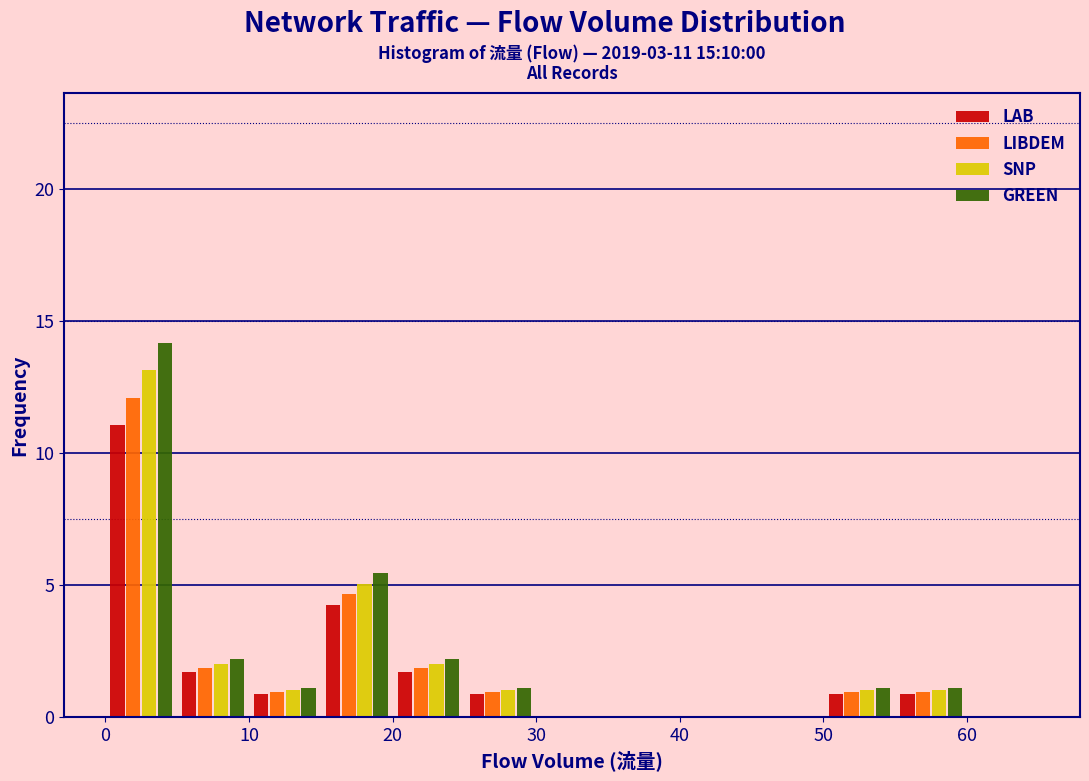

In the GREEN series, which range on the x-axis has the tallest bar?

0 to 5